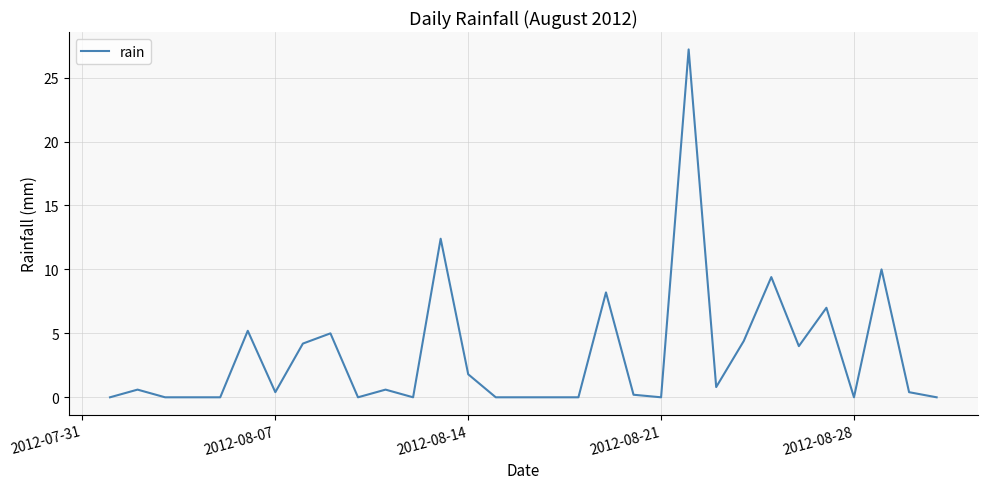

How many categories are shown in the chart?

31